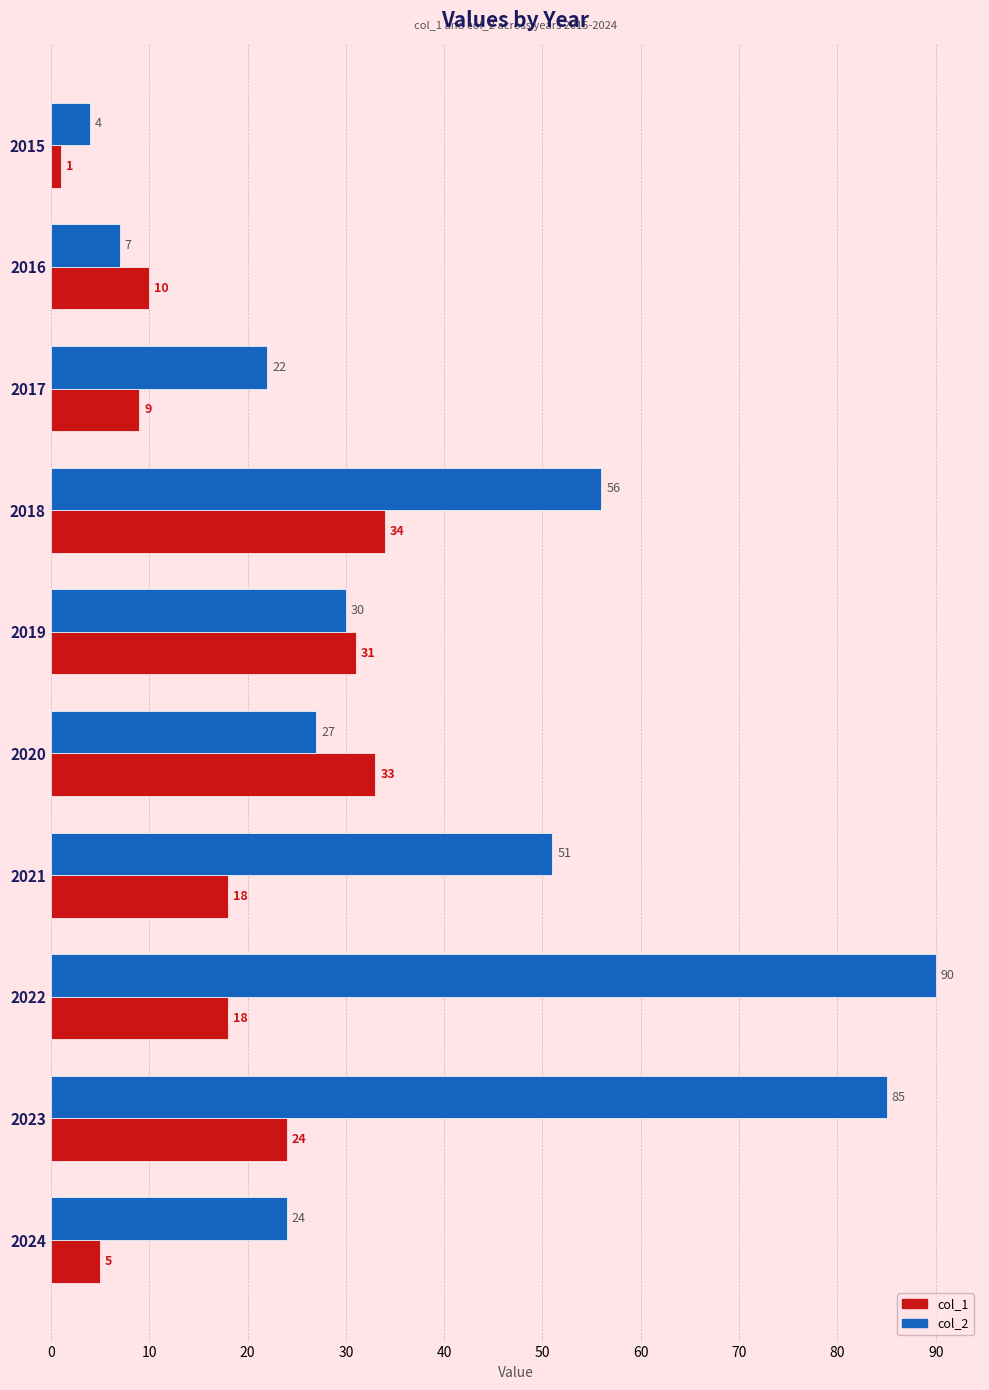

What is the difference between the second highest and second lowest values in the col_2 series?

78